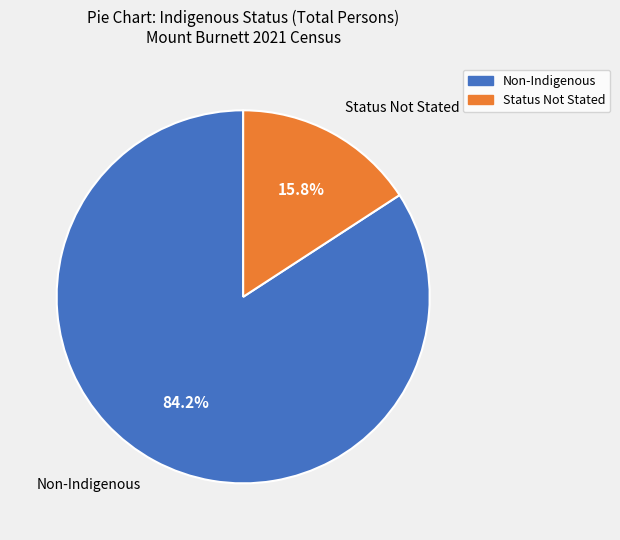

Is there any slice that represents more than half of the pie?

Yes